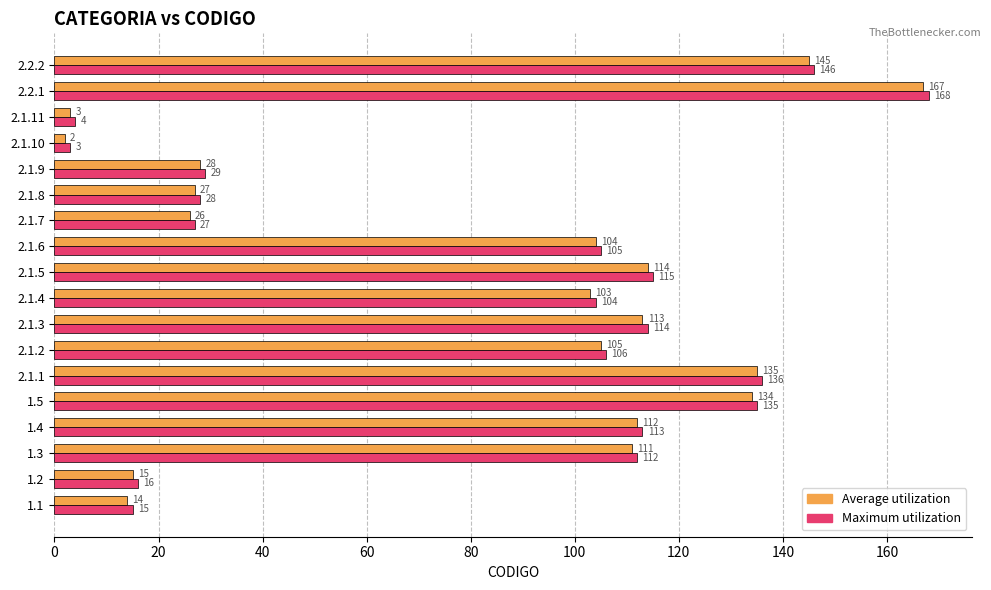

At which label does Average utilization reach its peak?

2.2.1